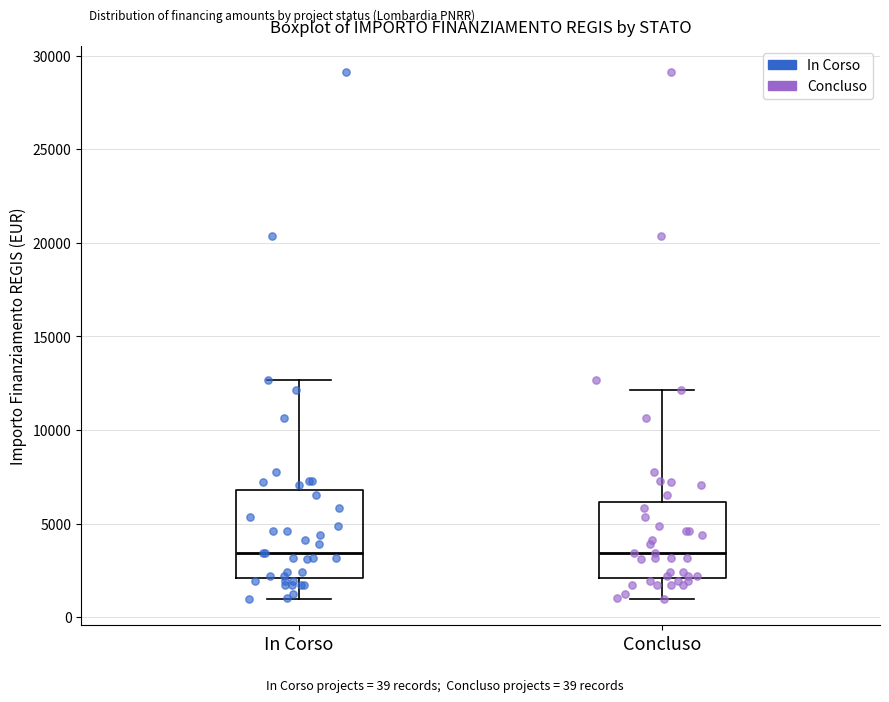

Reading left to right, transcribe this box plot: for each box, give where its median line is, the range the box spans, and where its two whiskers end, as read against the y-axis. The values are not printed on the chart, so give them approximately, as read against the axis.

In Corso: median 3500, box 2000 to 7000, whiskers 1000 to 12500
Concluso: median 3500, box 2000 to 6000, whiskers 1000 to 12000